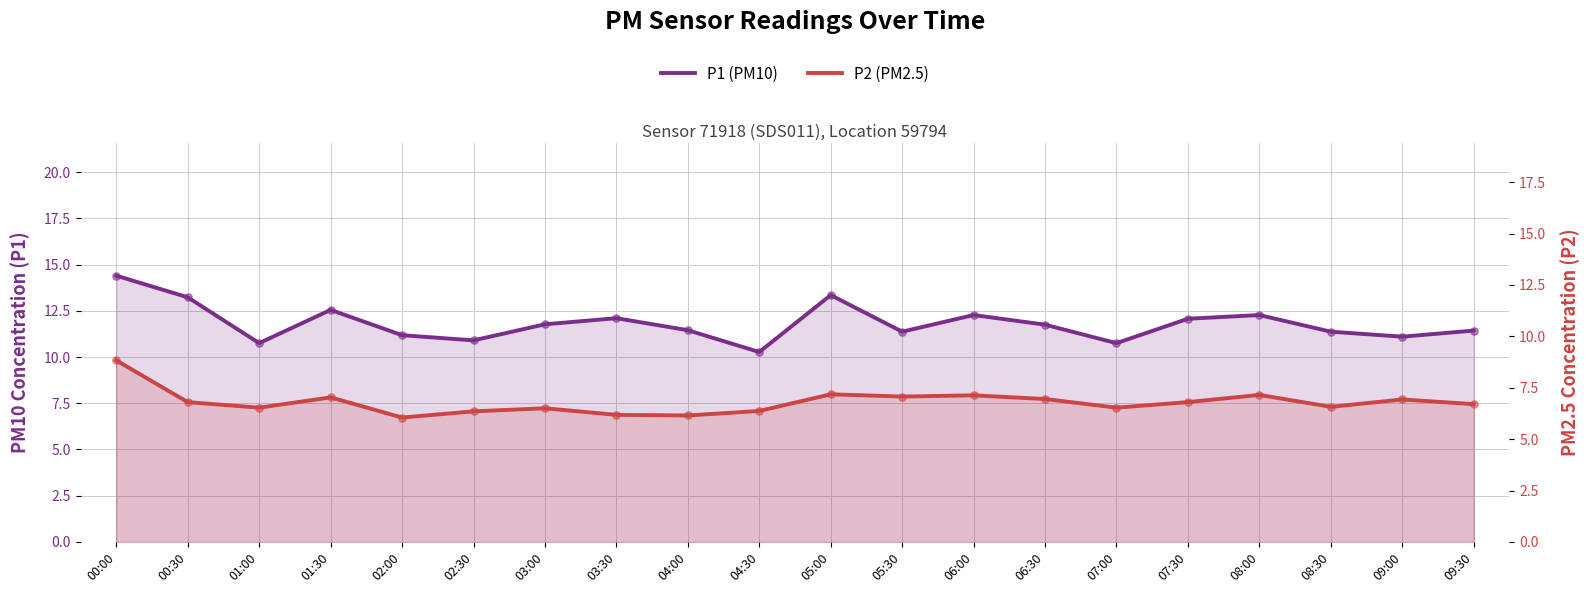

Which series contains the highest Y value?

P1 (PM10)